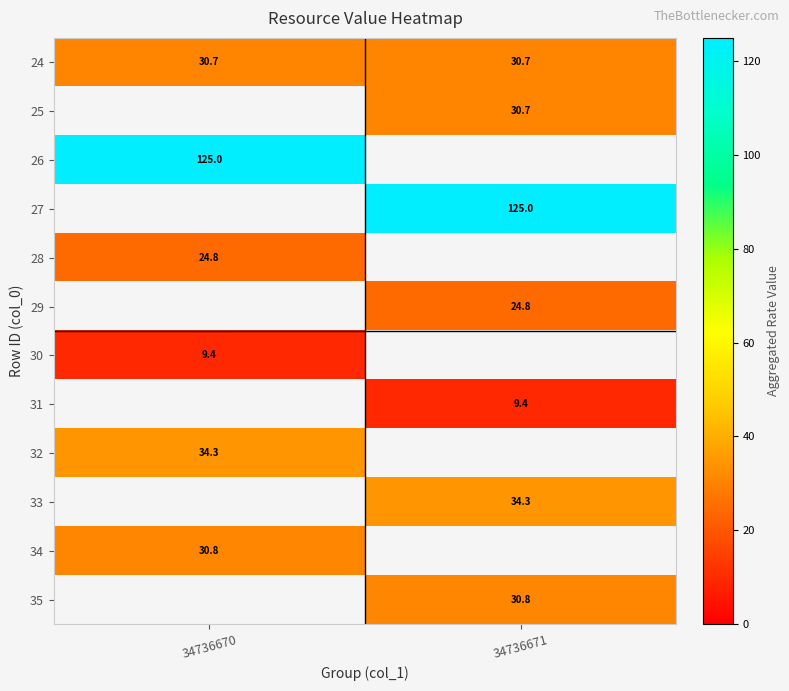

Is it true that 26 equals 67.8 at 34736670?

False